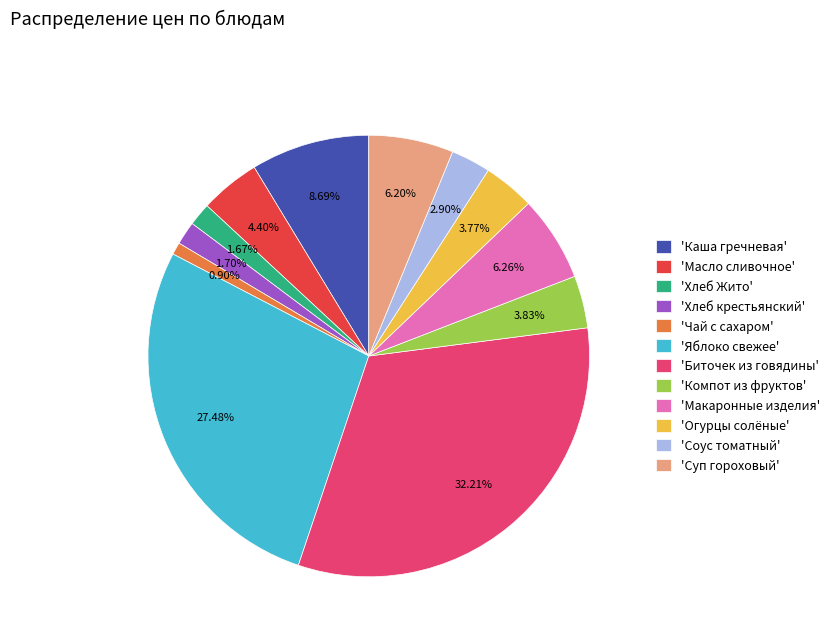

Count the number of slices in the pie.

12